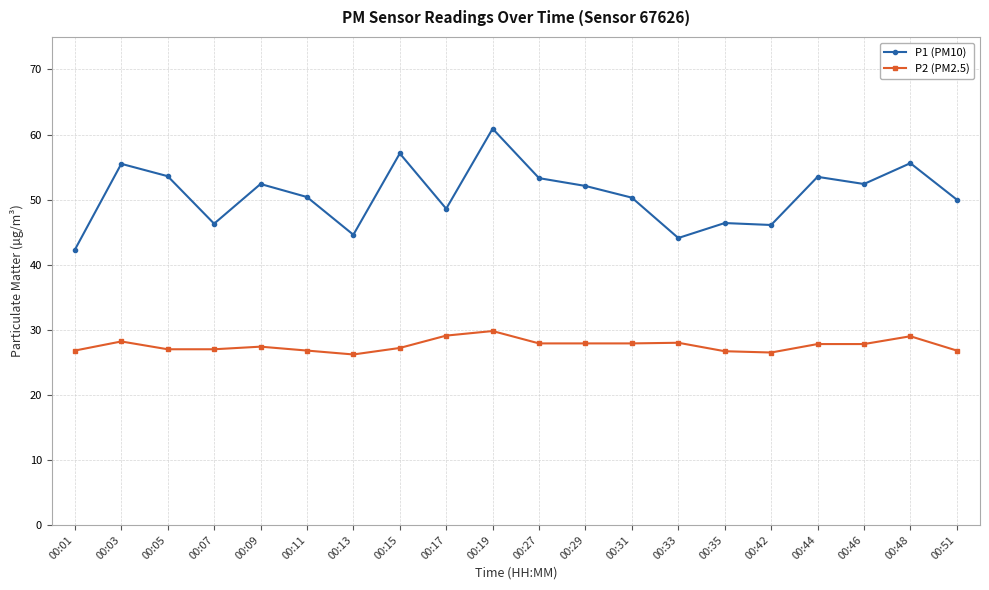

True or false: P1 (PM10) and P2 (PM2.5) cross at least once.

False